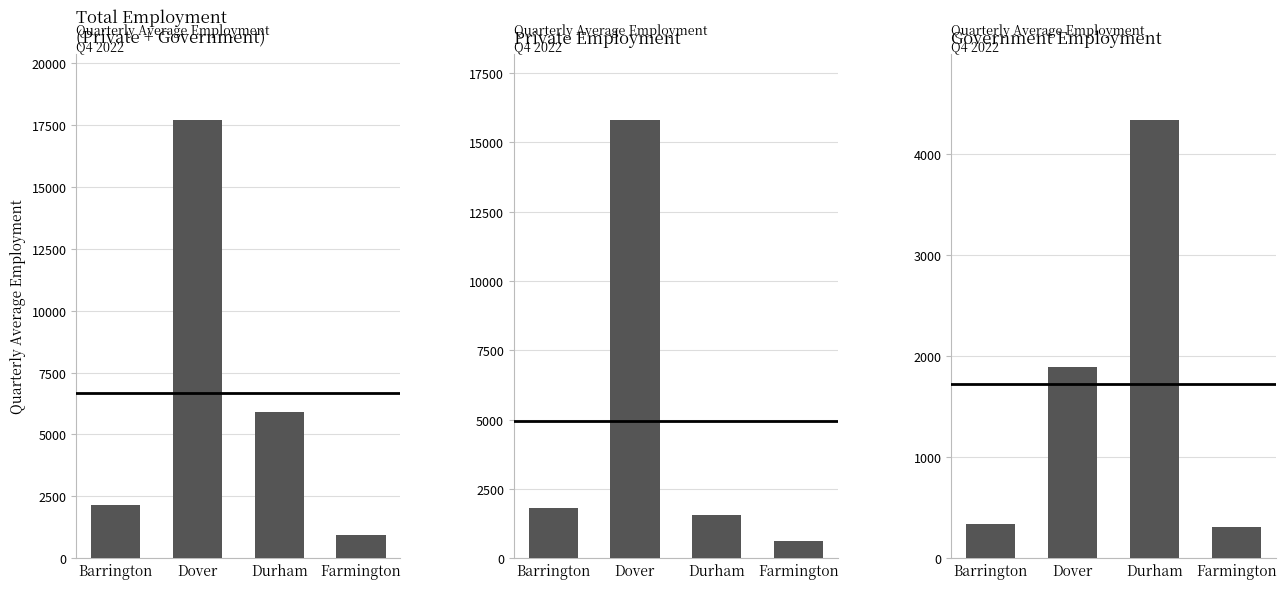

What value does the Private Employment series have at Durham, to the nearest 100?

1600